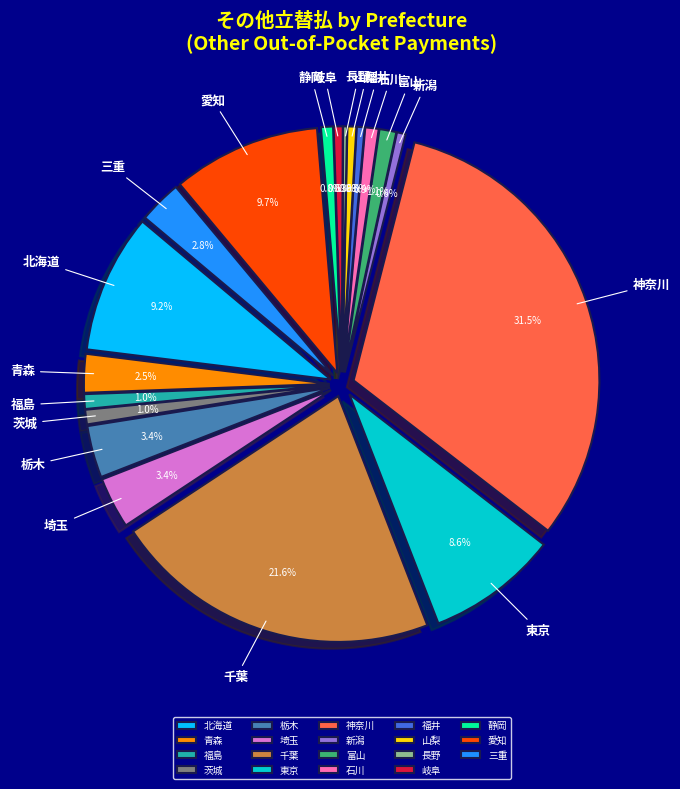

What is the total percentage of 石川 and 東京?

9.5%